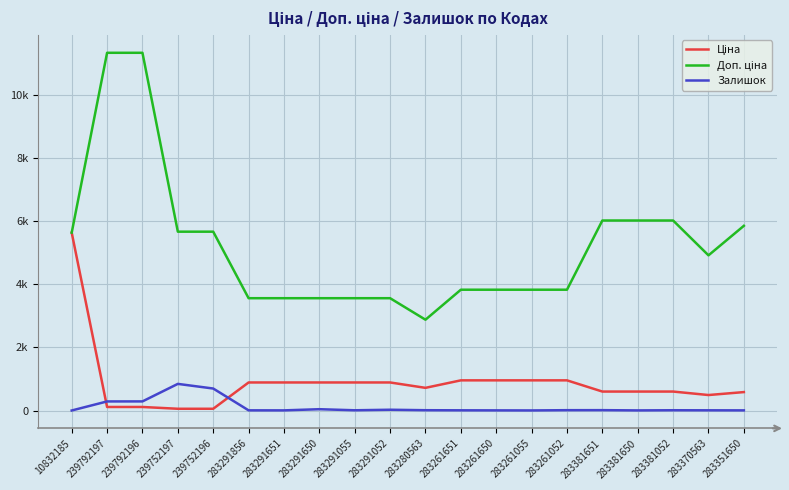

Does the chart display data point markers on the line(s)?

No